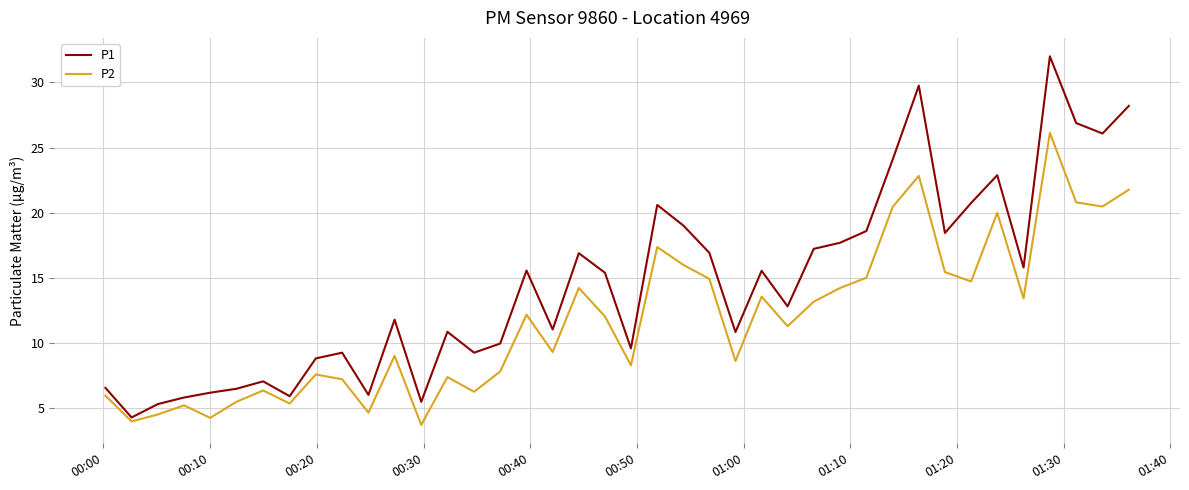

Which series has the largest total across all categories?

P1